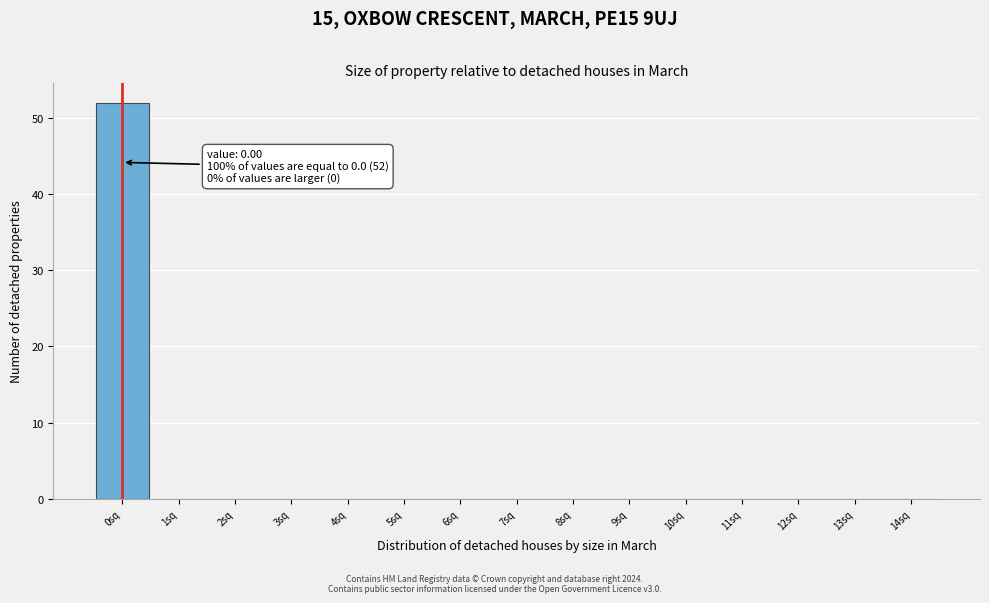

Over which range of the x-axis is the bar tallest?

-0.5 to 0.5